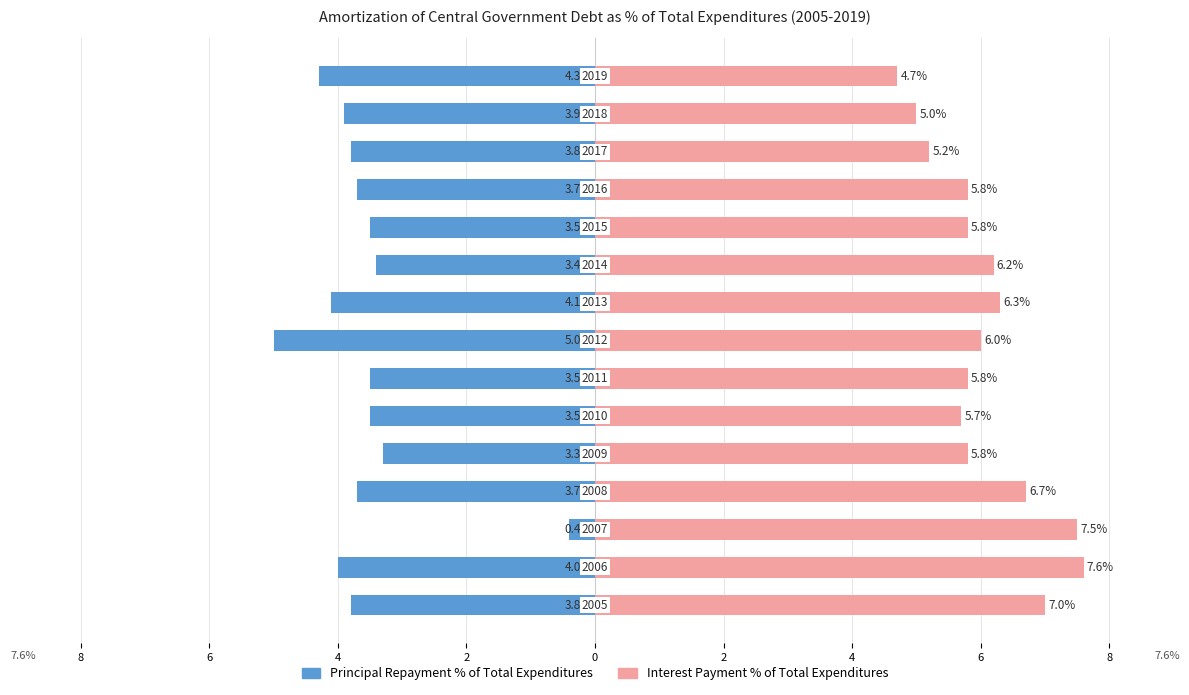

True or false: Interest Payment has a value of 8.3 at 6.

False